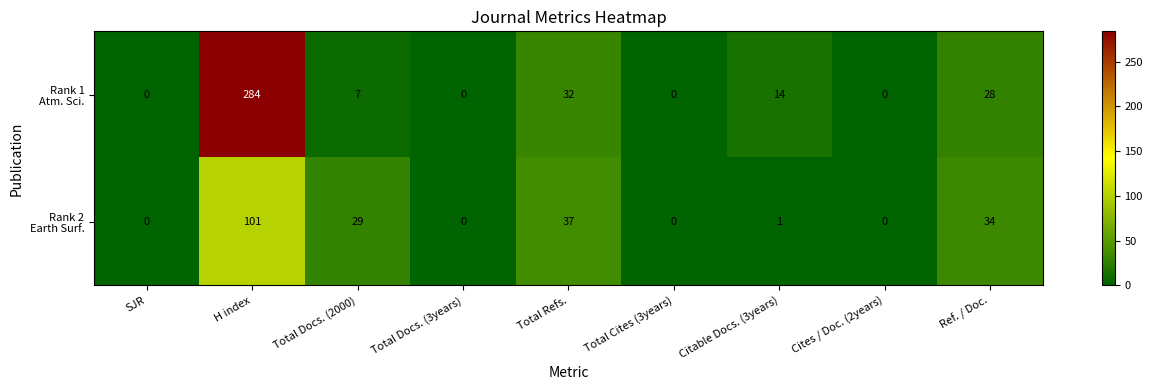

What is the greatest value displayed?

284